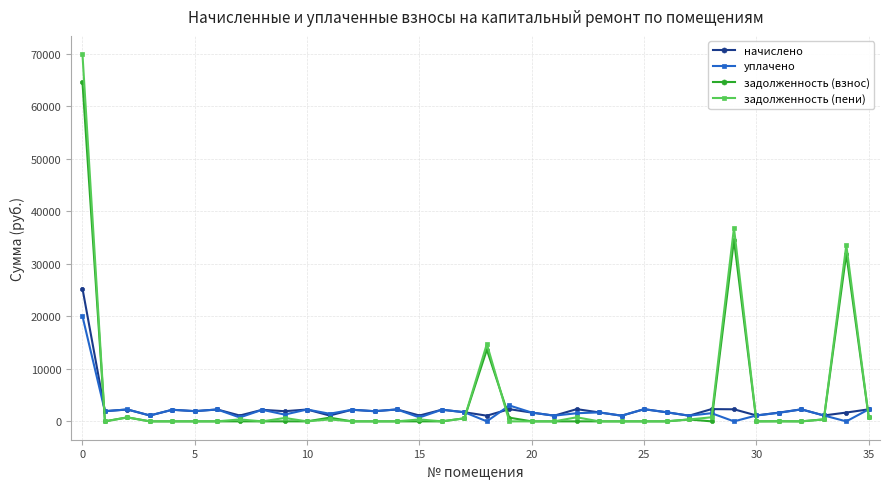

What is the highest value of the начислено series?

25311.3